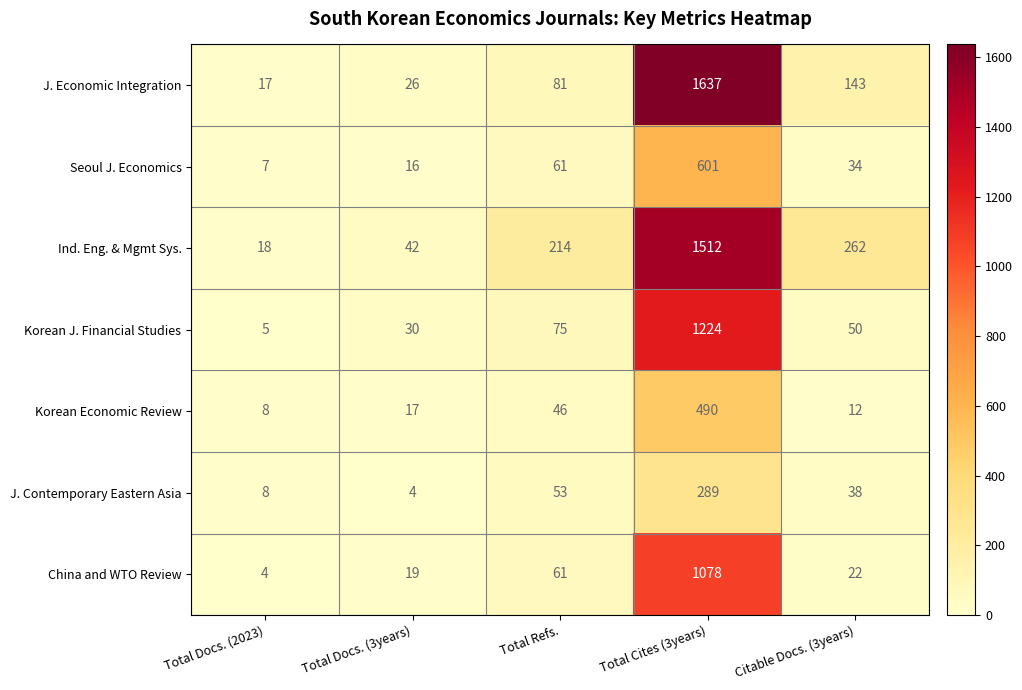

What is the average value of the J. Economic Integration series?

381